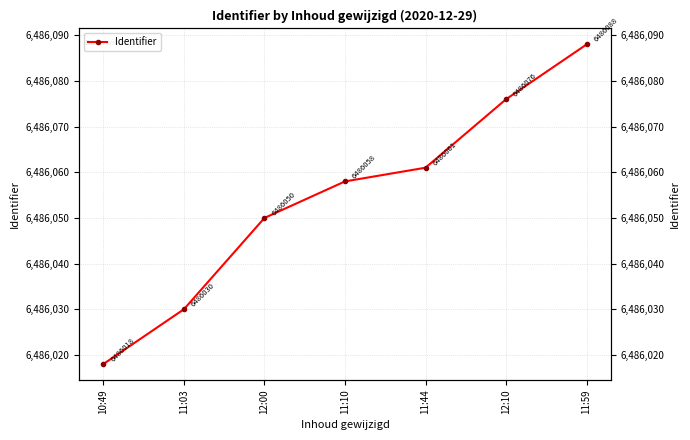

What position from the left is 10:49?

1